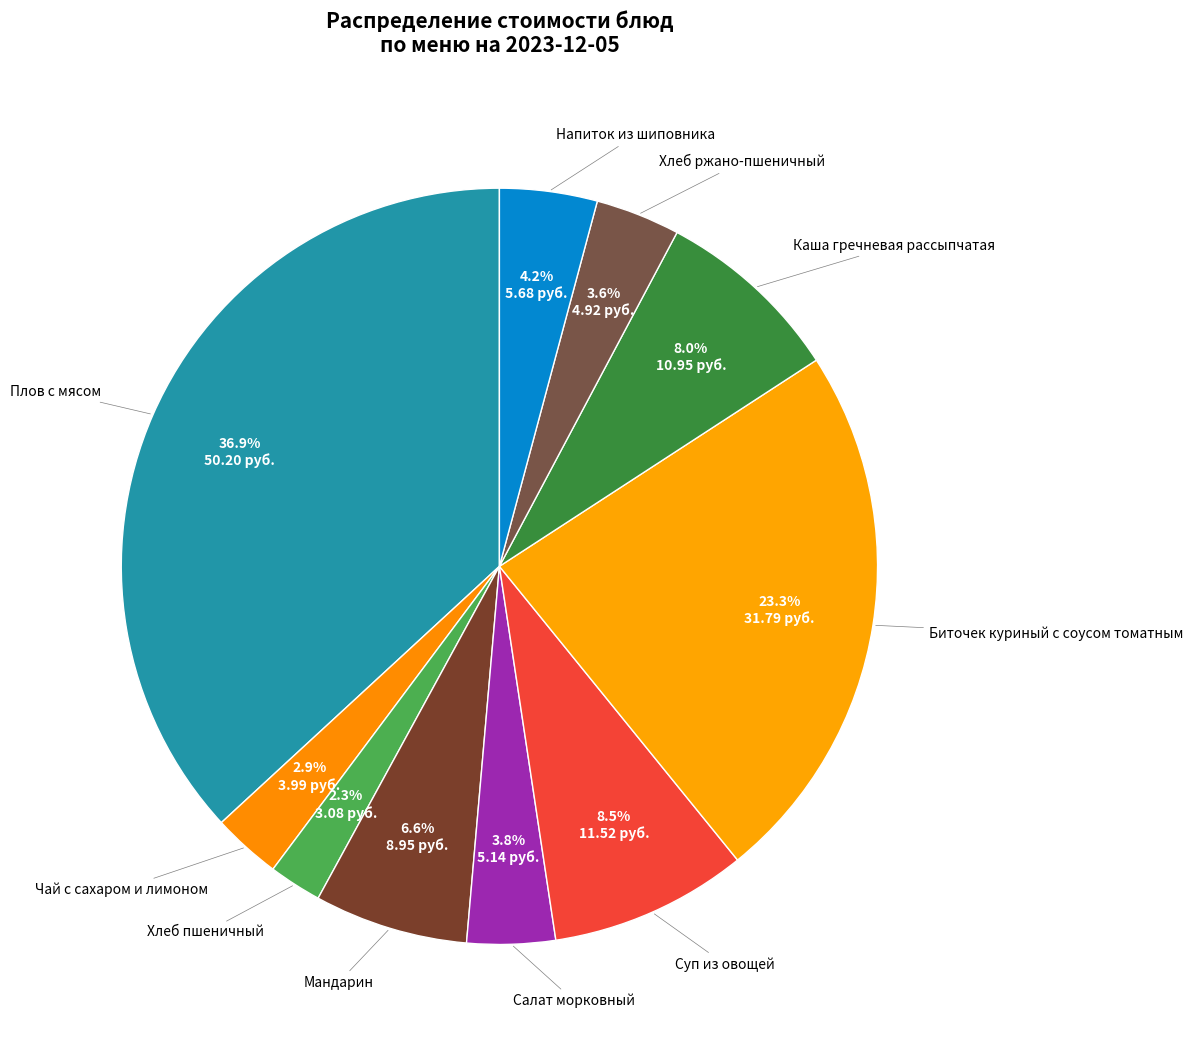

How many segments does this pie chart have?

10